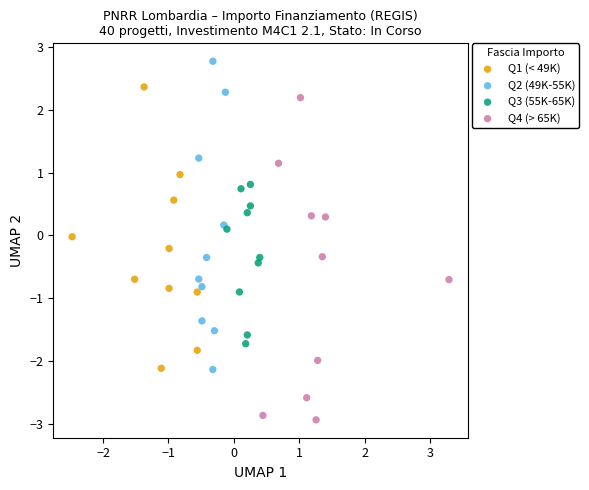

What are all the series names shown in the legend?

Q1 (< 49K), Q2 (49K-55K), Q3 (55K-65K), Q4 (> 65K)